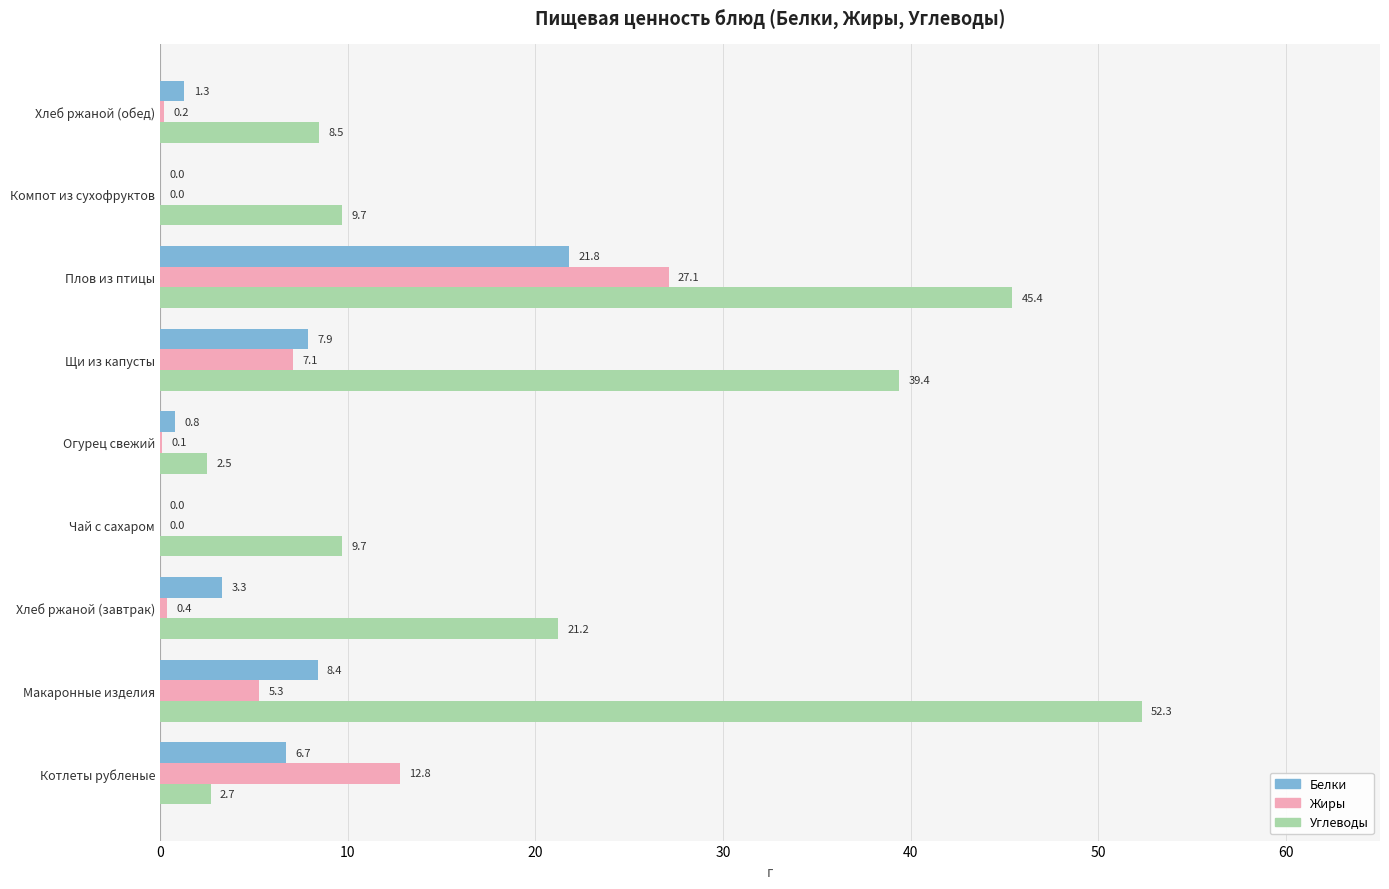

Which category has the highest value across all series?

Макаронные изделия